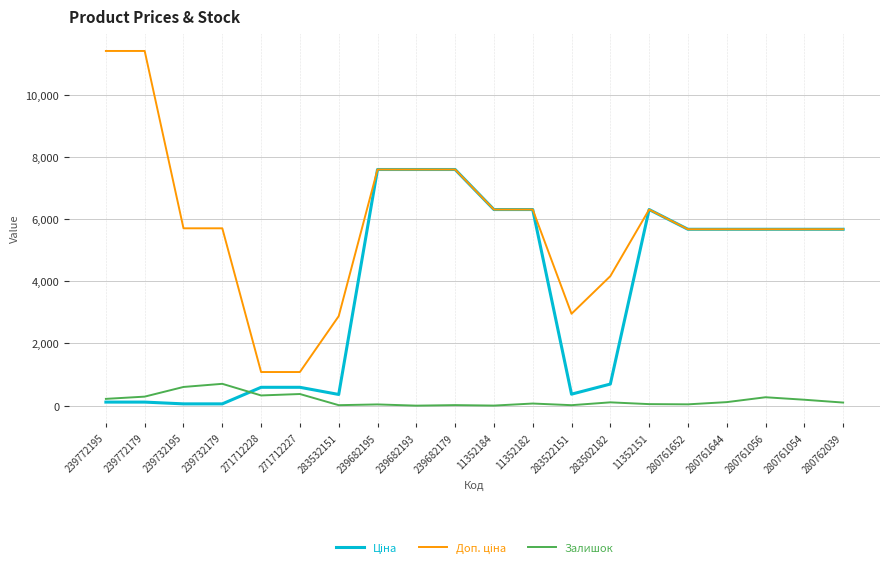

What is the difference between the highest and lowest values at 280761056?

5403.8